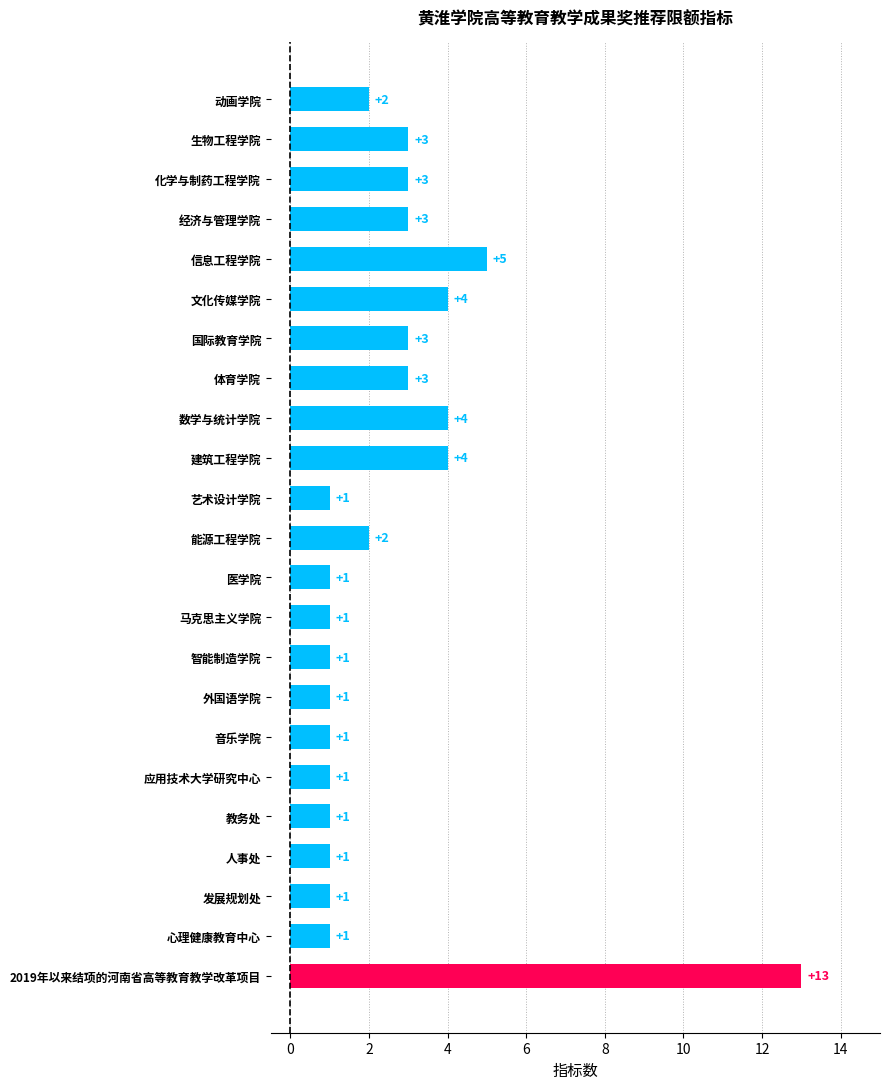

What is the maximum value shown in the chart?

13